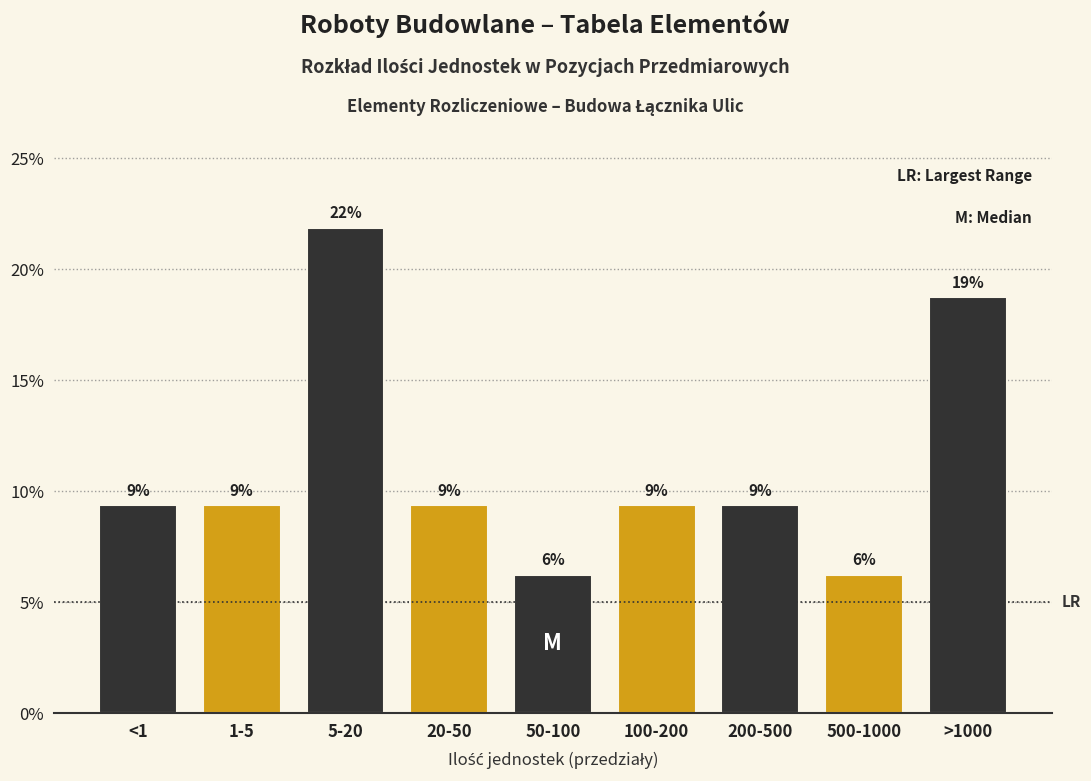

Does the chart contain any negative values?

No